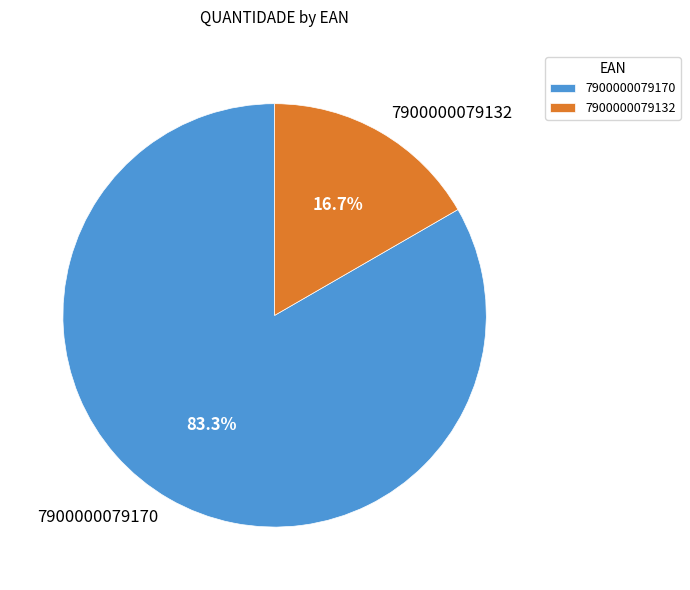

Count the number of slices in the pie.

2